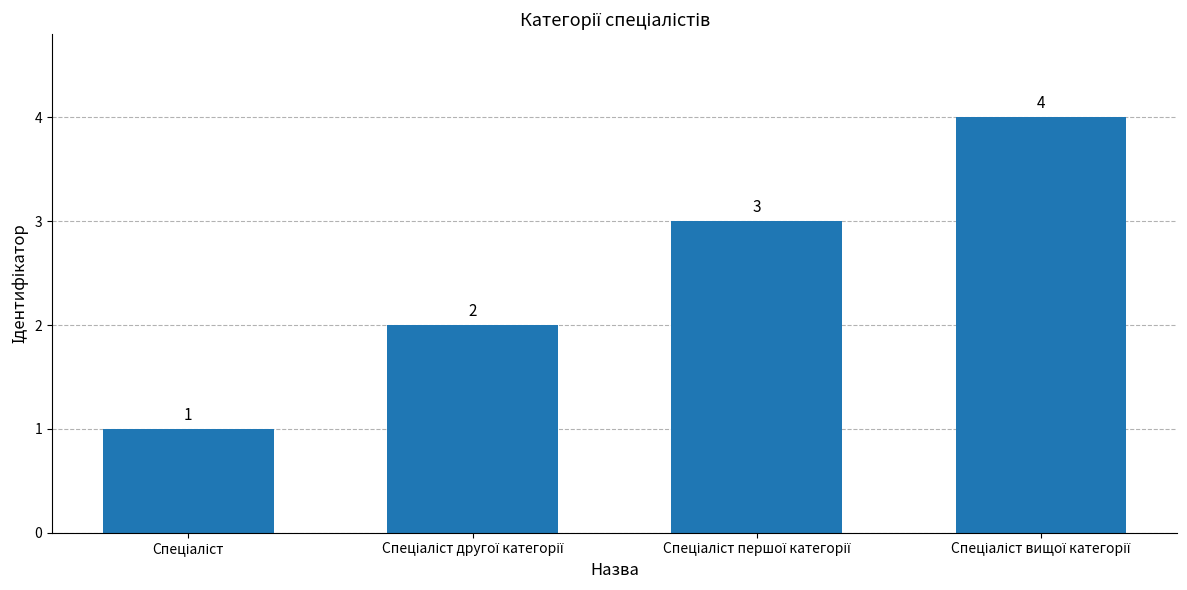

Count the values in the range 2 to 4.

3